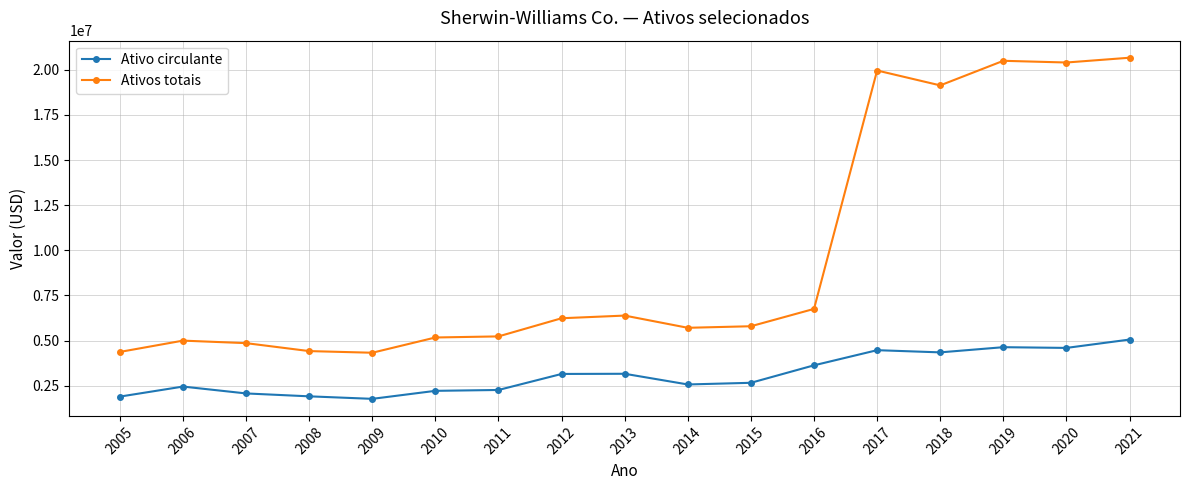

The value of Ativos totais at 2021 is 4208951. True or false?

False